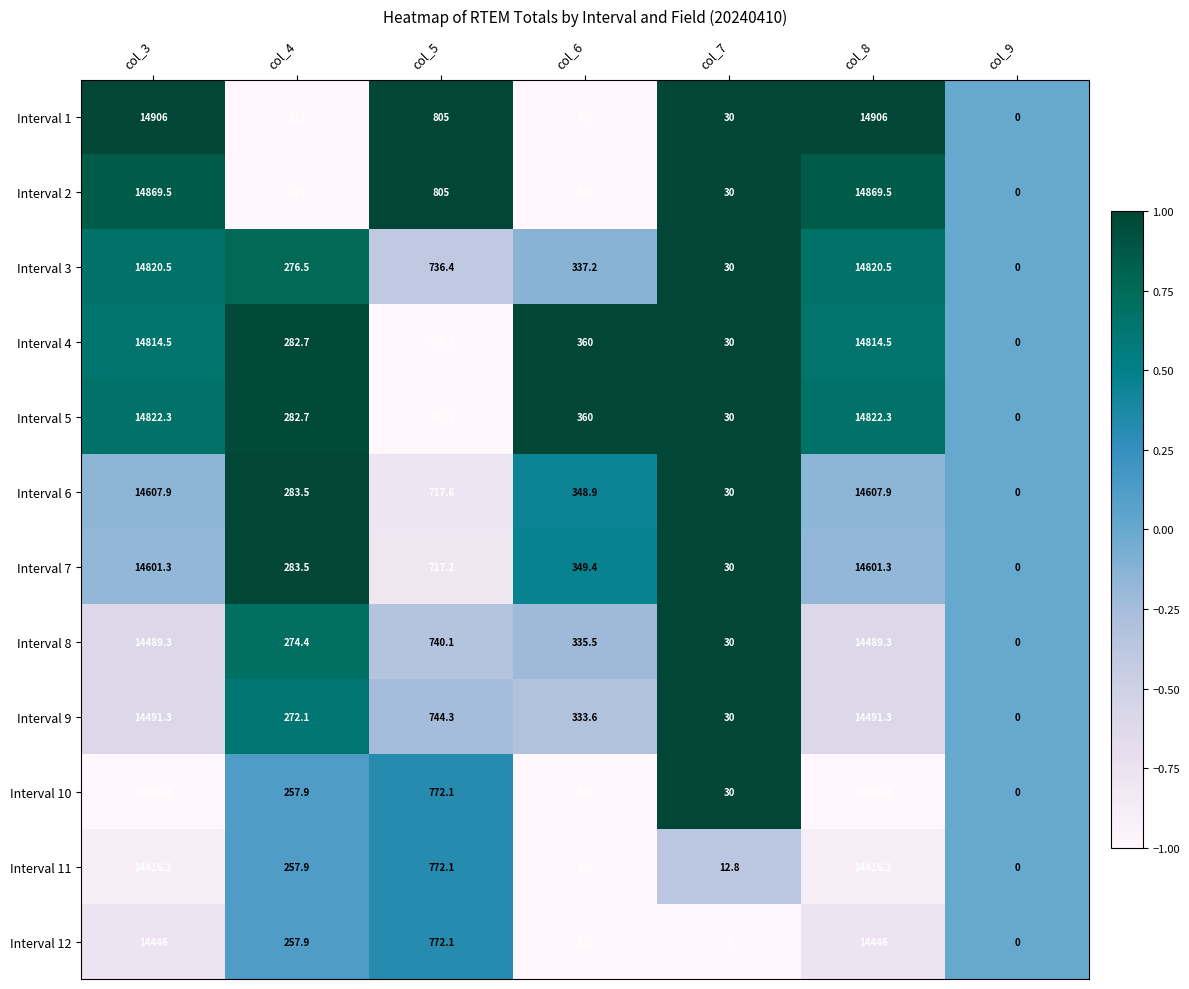

What is the difference between the highest and lowest values at col_6?

40.0